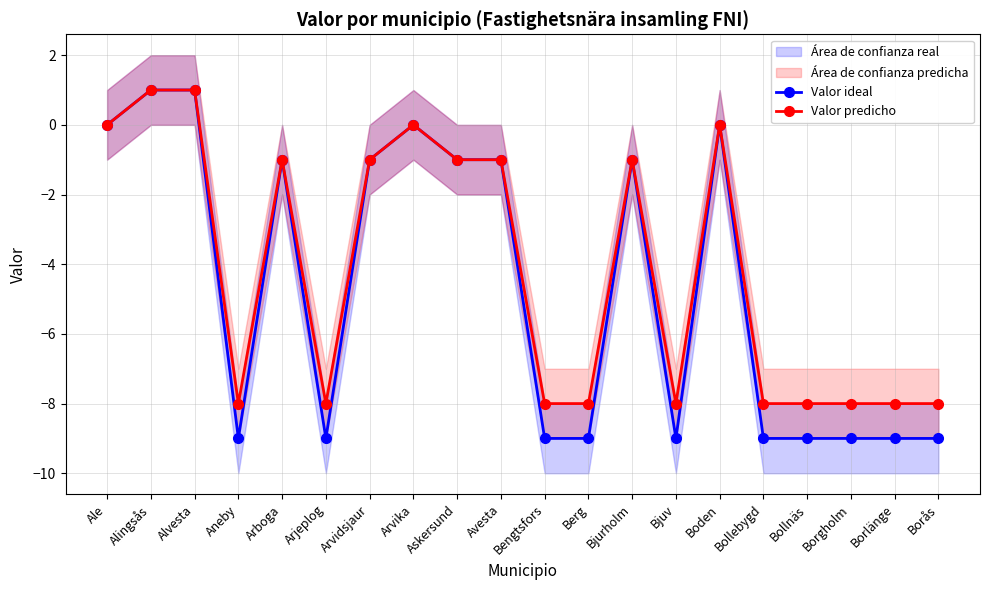

What is the approximate value of Valor predicho at Bjurholm?

-1